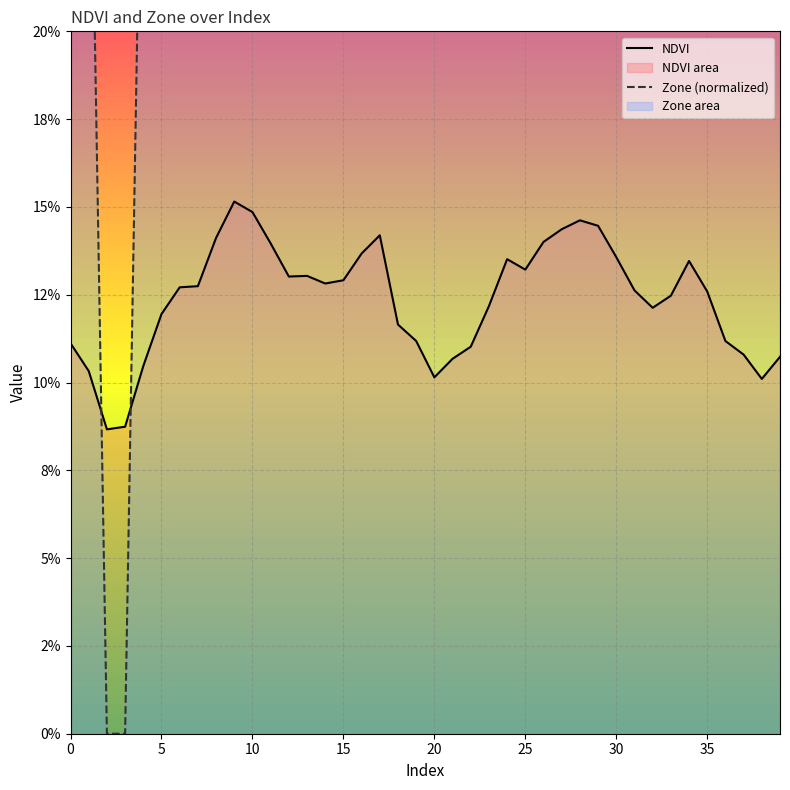

Is this an area chart (filled region under the line)?

No